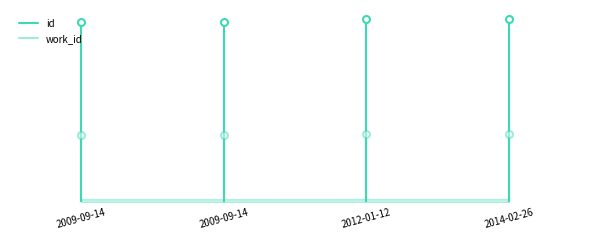

Is it true that work_id equals -3239 at 2009-09-14?

False